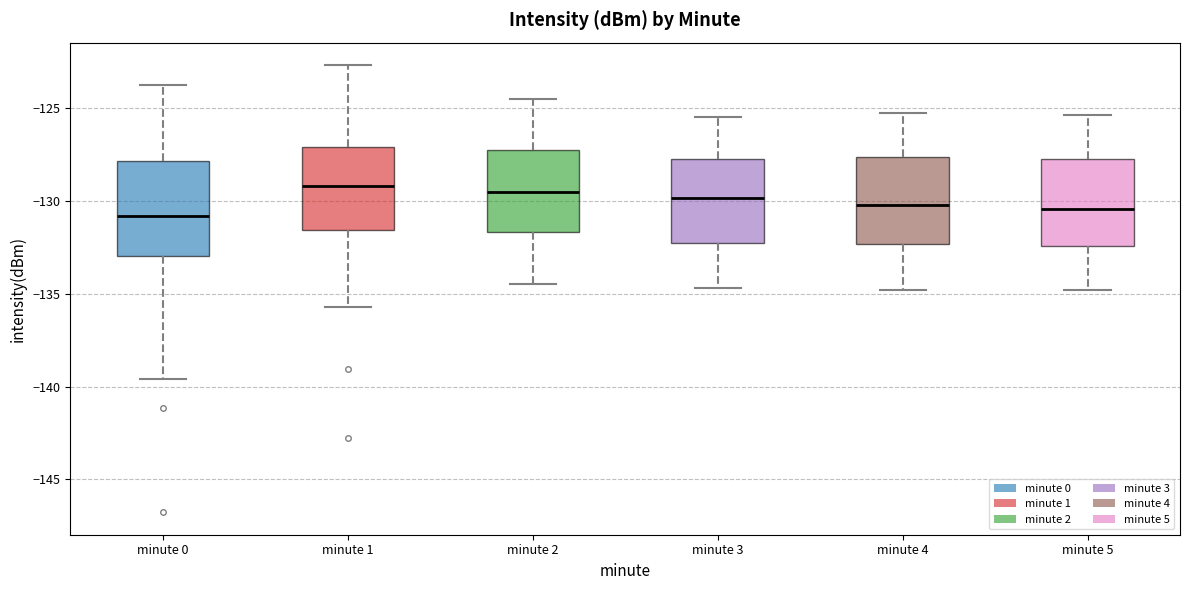

Reading left to right, transcribe this box plot: for each box, give where its median line is, the range the box spans, and where its two whiskers end, as read against the y-axis. The values are not printed on the chart, so give them approximately, as read against the axis.

minute 0: median -131.0, box -133.0 to -128.0, whiskers -139.5 to -124.0
minute 1: median -129.0, box -131.5 to -127.0, whiskers -135.5 to -122.5
minute 2: median -129.5, box -131.5 to -127.5, whiskers -134.5 to -124.5
minute 3: median -130.0, box -132.5 to -127.5, whiskers -134.5 to -125.5
minute 4: median -130.0, box -132.5 to -127.5, whiskers -135.0 to -125.5
minute 5: median -130.5, box -132.5 to -128.0, whiskers -135.0 to -125.5